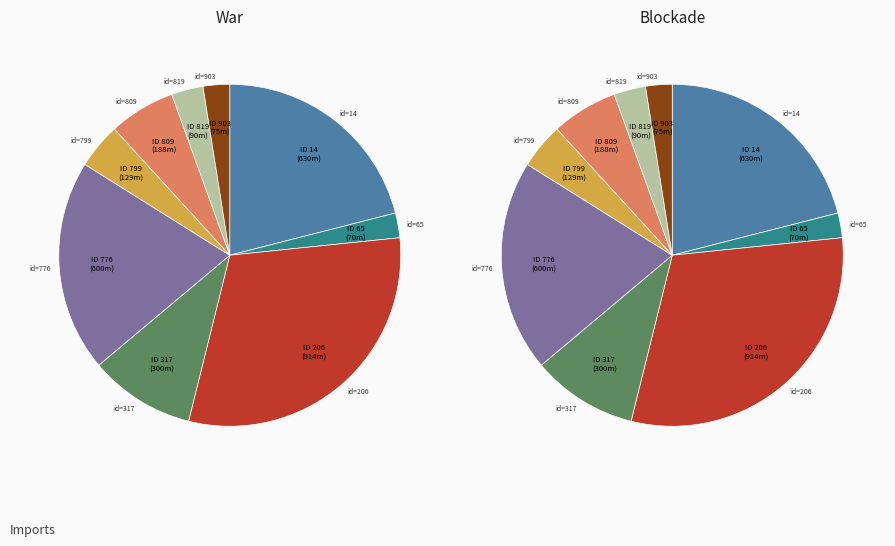

What is the total percentage of 65 and 14?

23.4%